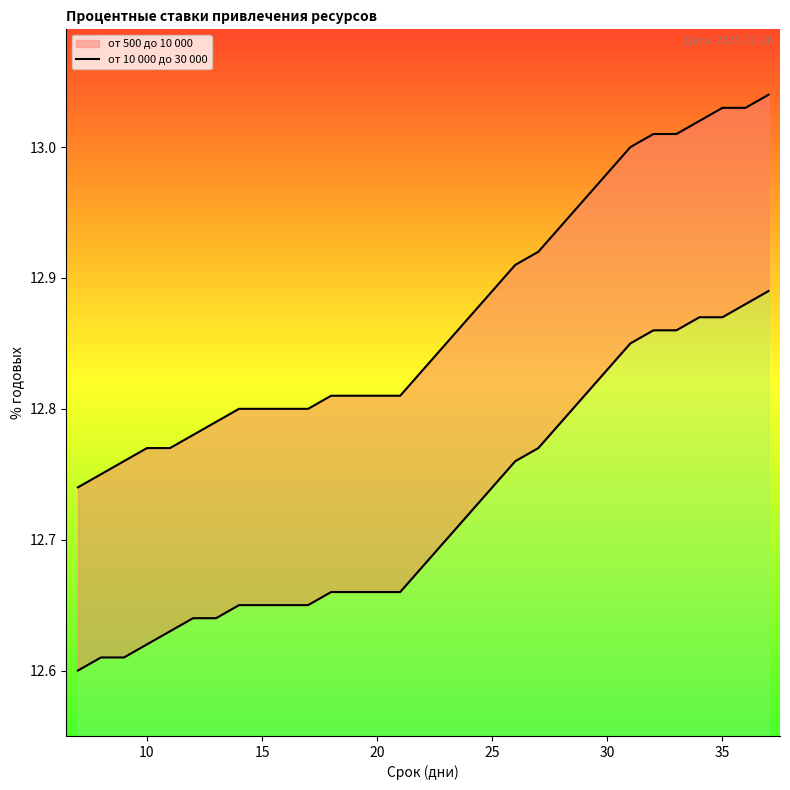

What are all the series names shown in the legend?

от 500 до 10 000 (line), от 10 000 до 30 000 (line)